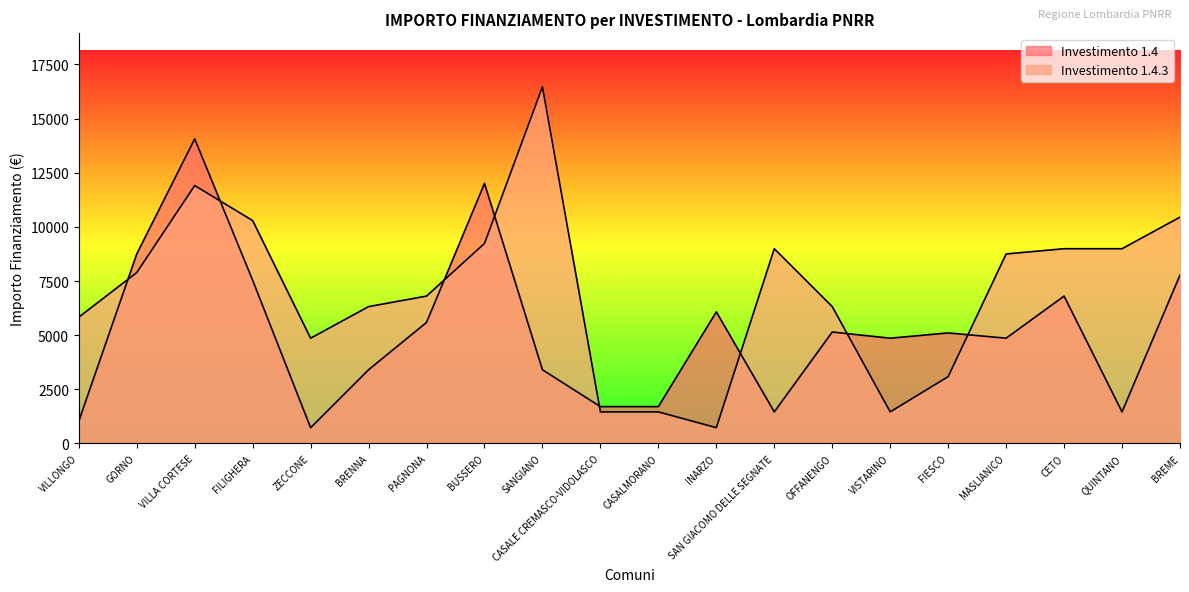

What are all the series names shown in the legend?

1.4, 1.4.3